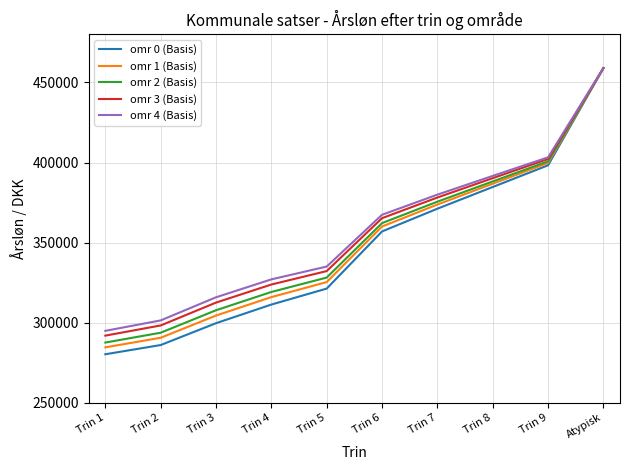

What is the sum of all omr 2 (Basis) values?

3522717